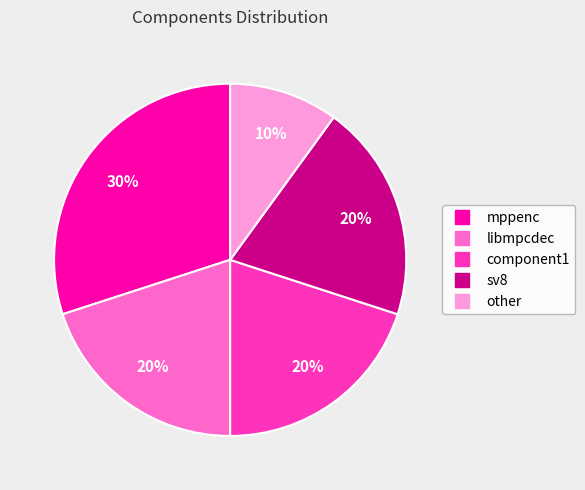

What is the largest slice in the pie chart?

mppenc